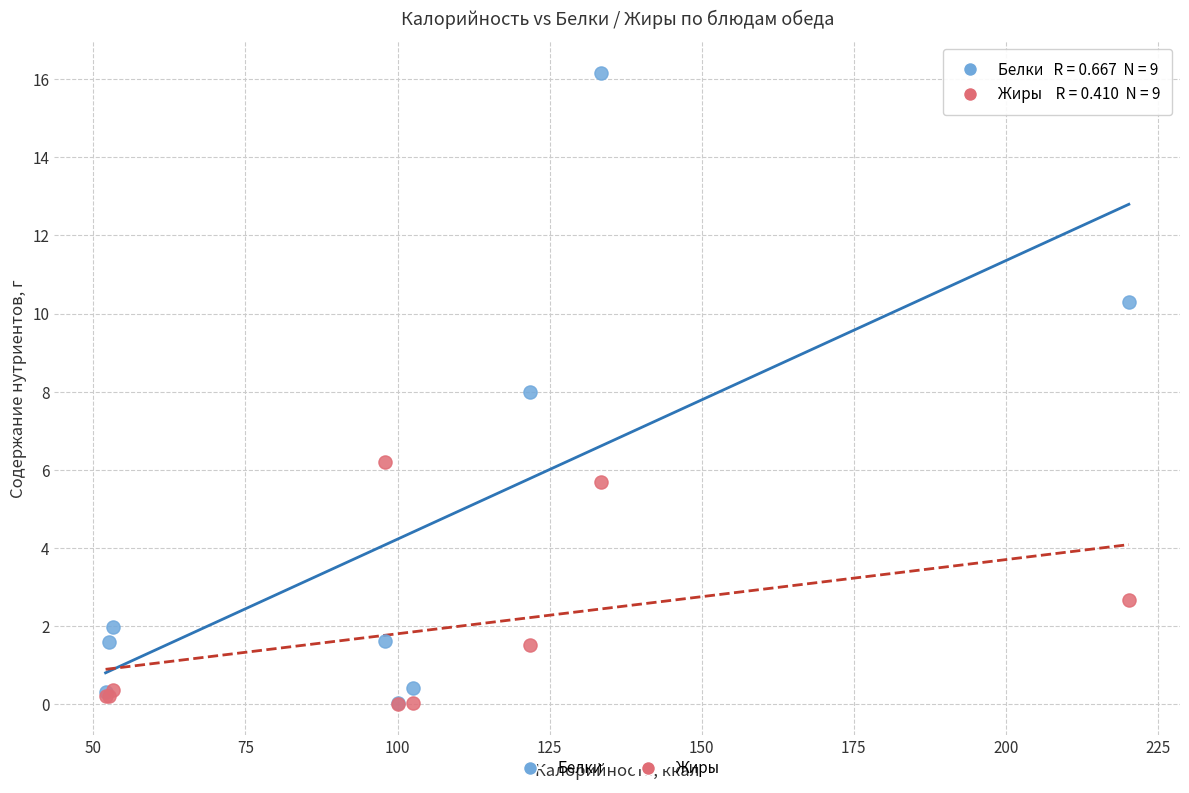

In the Жиры series, what Y value is closest to 3?

2.7